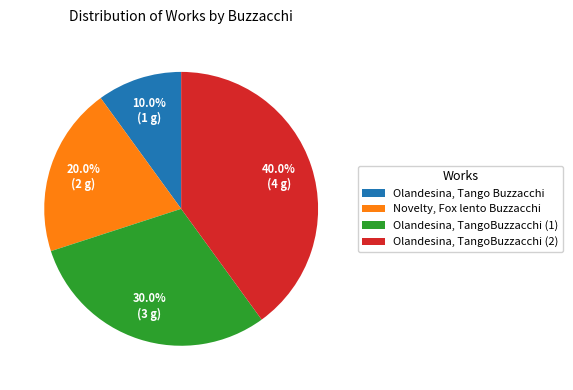

The Olandesina, Tango Buzzacchi slice represents 17% of the pie. True or false?

False